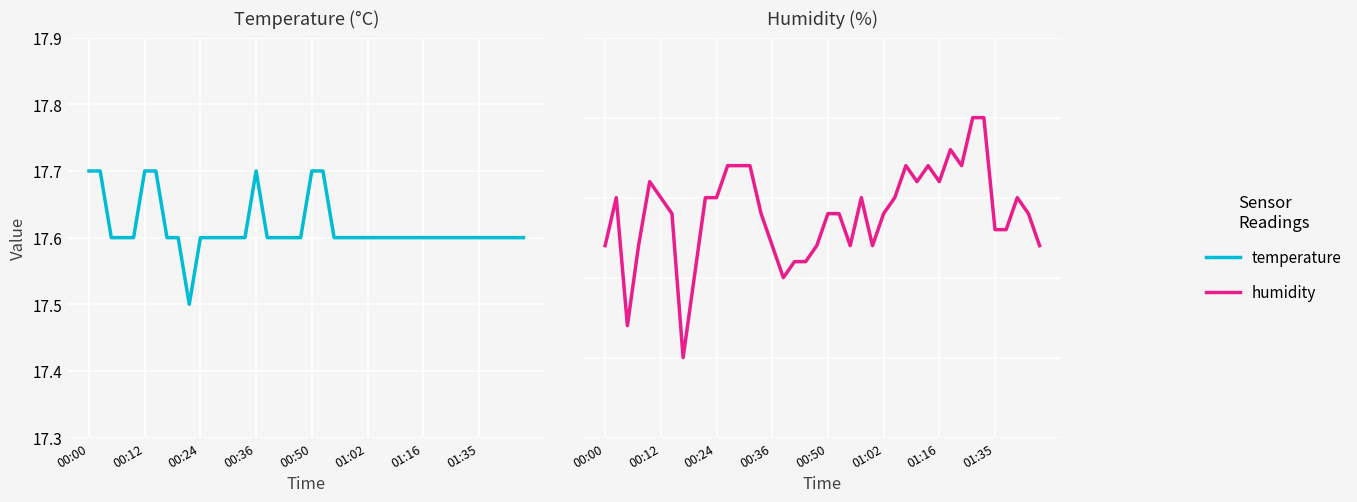

True or false: humidity and temperature intersect in this chart.

False